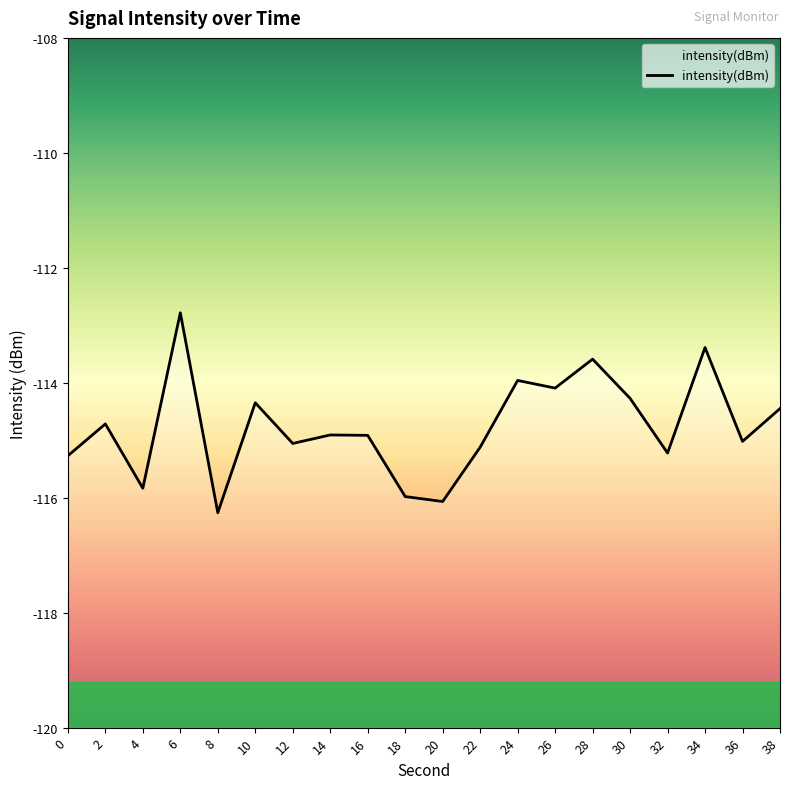

What is the sum of the values at 6 and 22?

-227.9